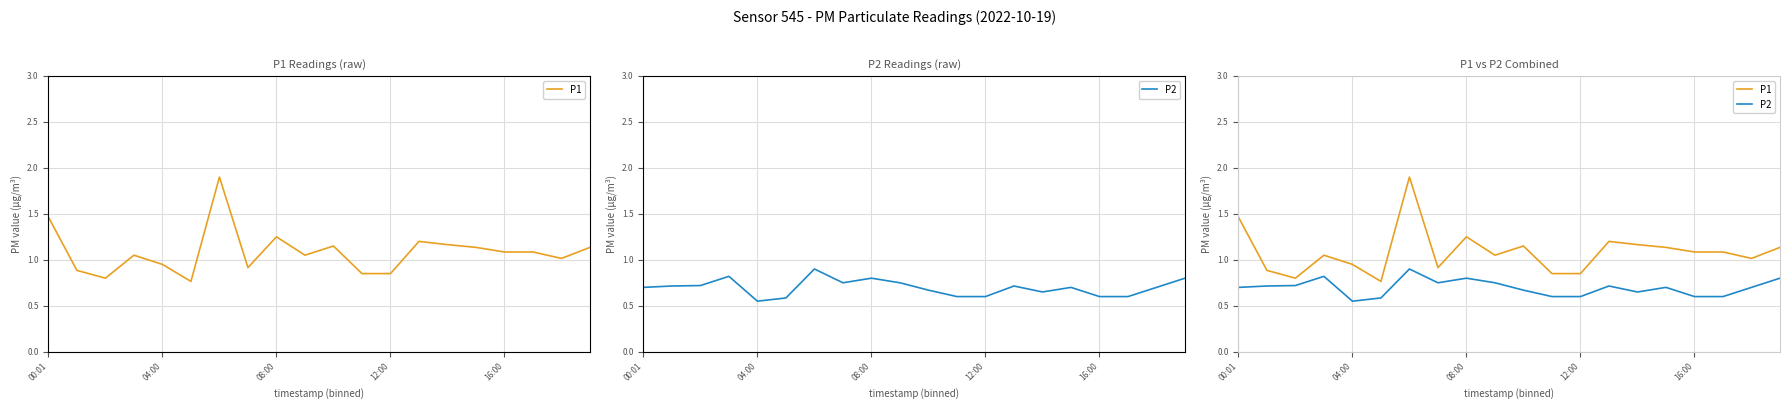

How many distinct data groups are displayed?

2